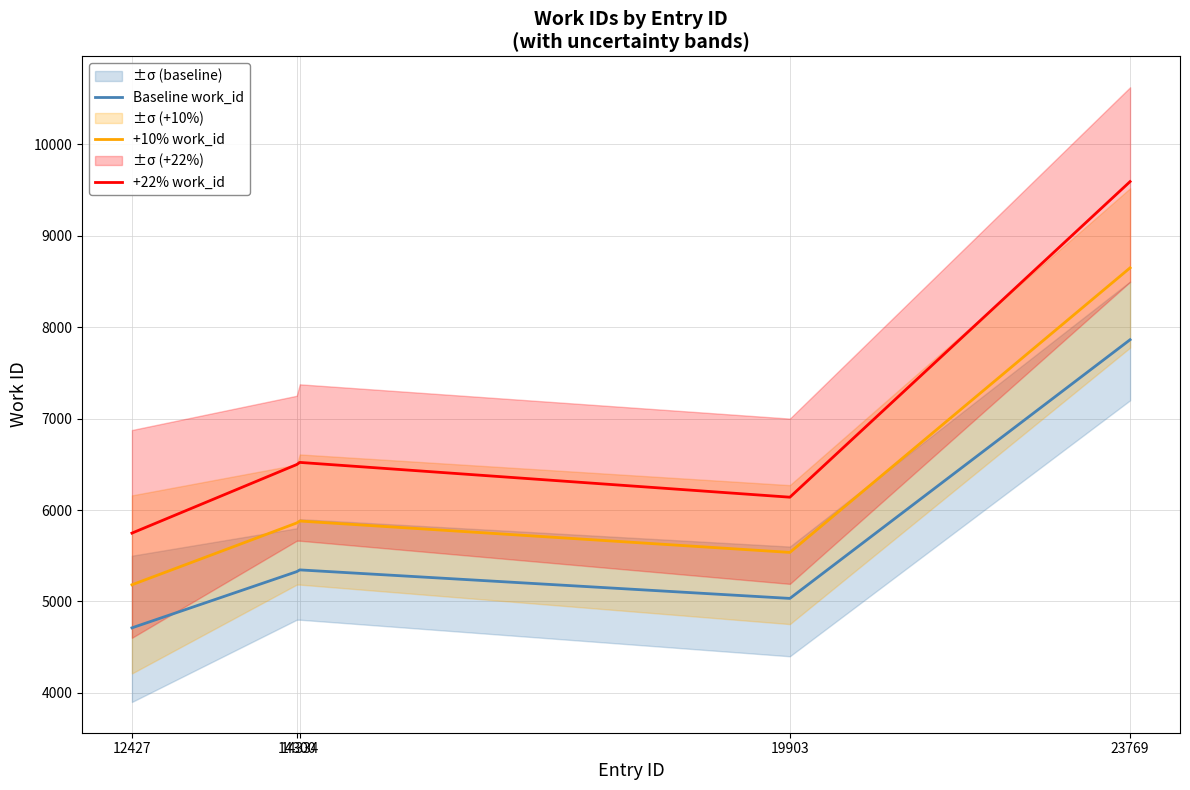

Reading right to left, transcribe all the data shown in this chart.

Baseline work_id: 7863.0	5033.0	5345.0	5326.0	4711.0
+10% work_id: 8649.3	5536.3	5879.5	5858.6	5182.1
+22% work_id: 9592.9	6140.3	6520.9	6497.7	5747.4